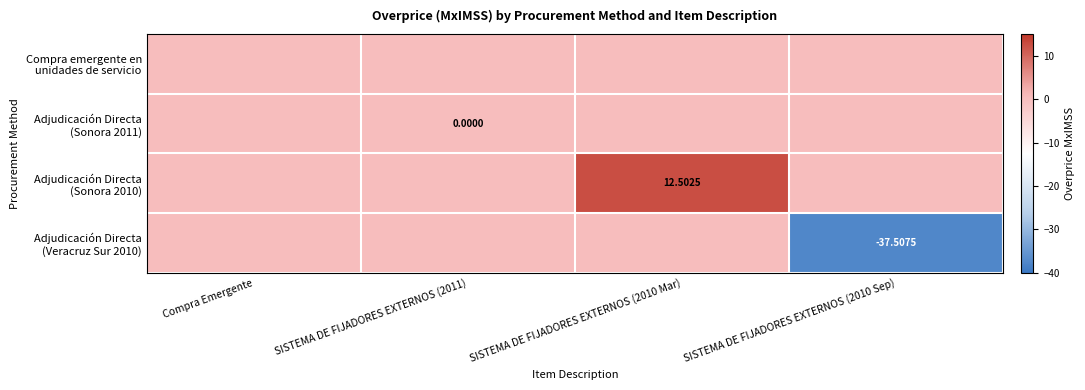

At which category is the sum across all series the highest?

SISTEMA DE FIJADORES EXTERNOS (2010 Mar)